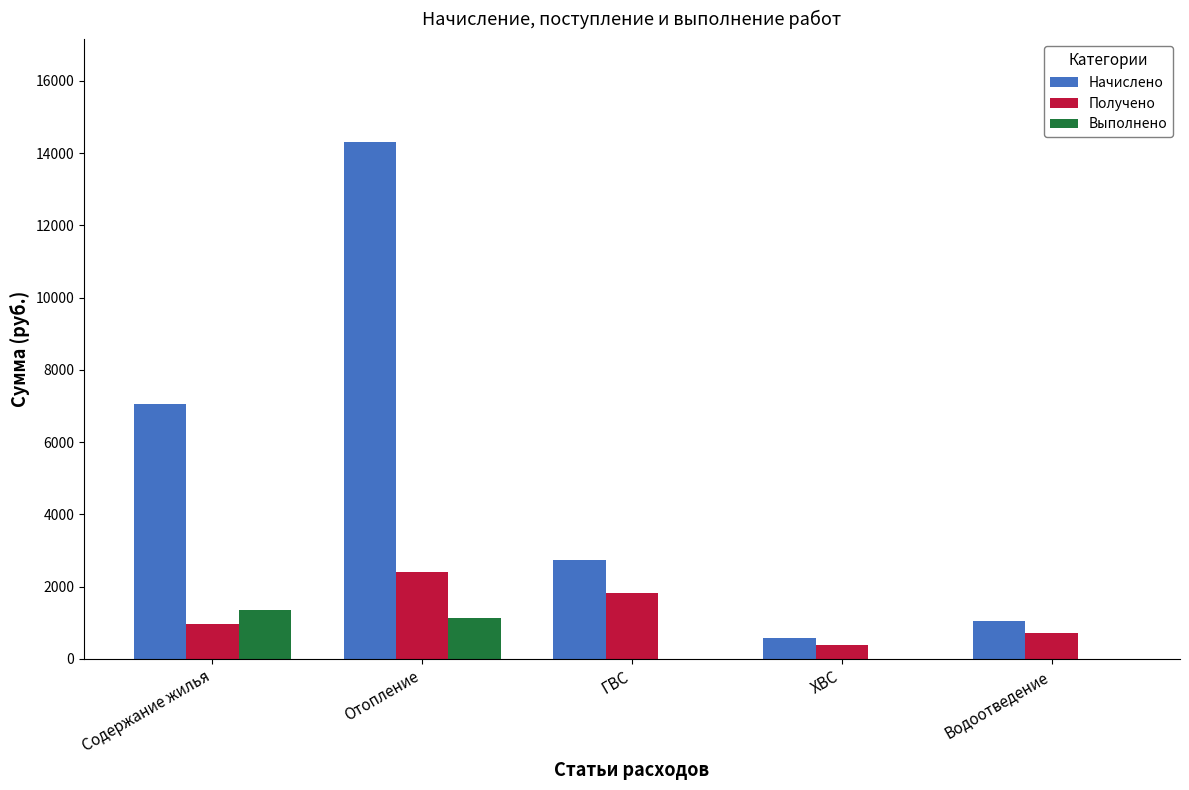

What is the spread (max minus min) of values at ХВС?

575.8